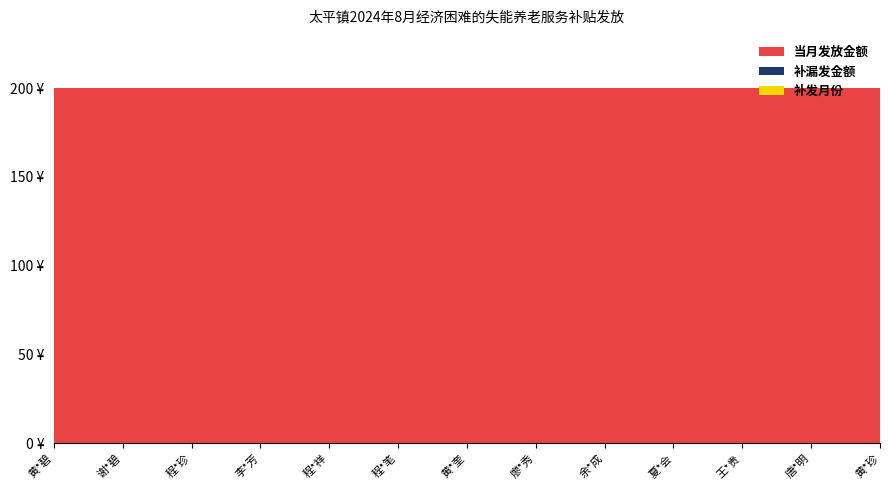

Reading left to right, transcribe all the data shown in this chart.

当月发放金额: 200	200	200	200	200	200	200	200	200	200	200	200	200
补漏发金额: 0	0	0	0	0	0	0	0	0	0	0	0	0
补发月份: 0	0	0	0	0	0	0	0	0	0	0	0	0